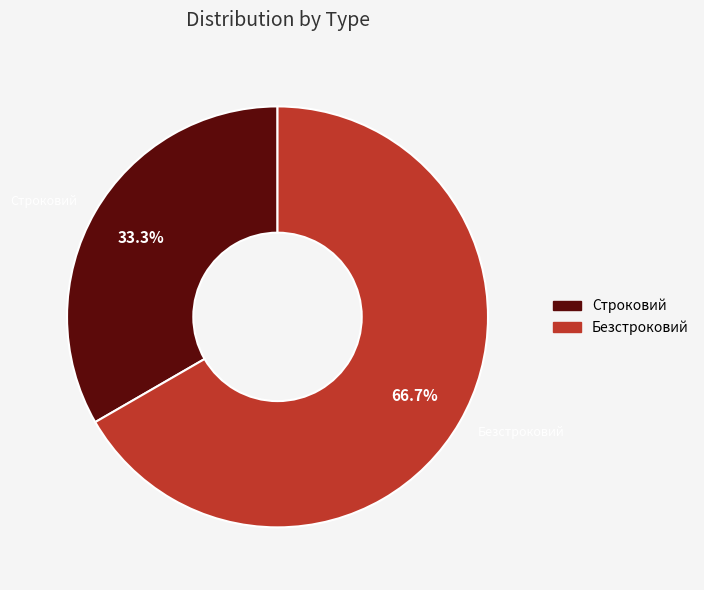

What is the largest slice in the pie chart?

Безстроковий